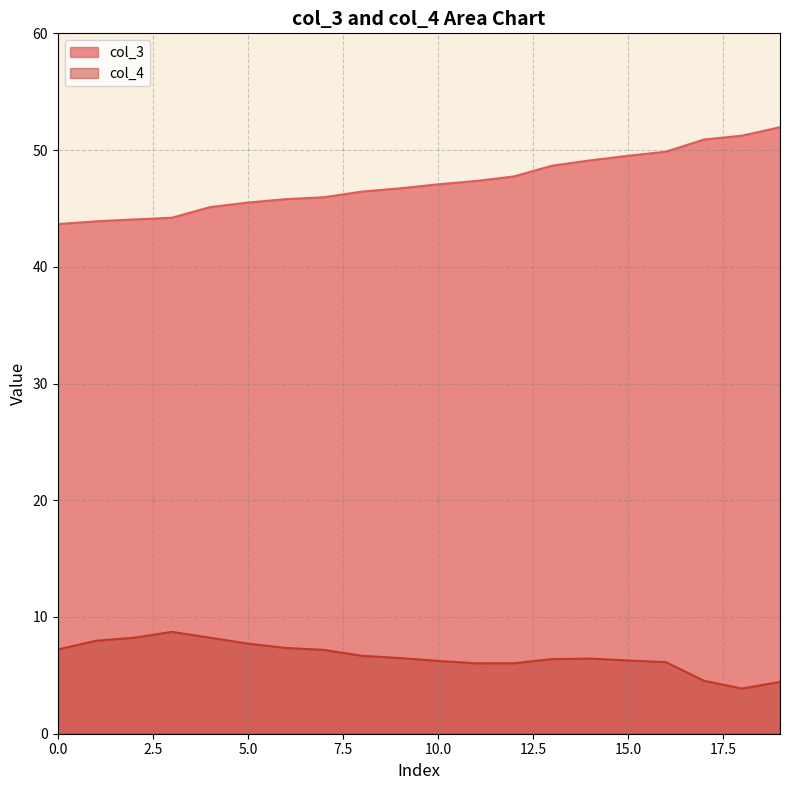

At 0.0, list the series in order from smallest to largest.

col_4, col_3